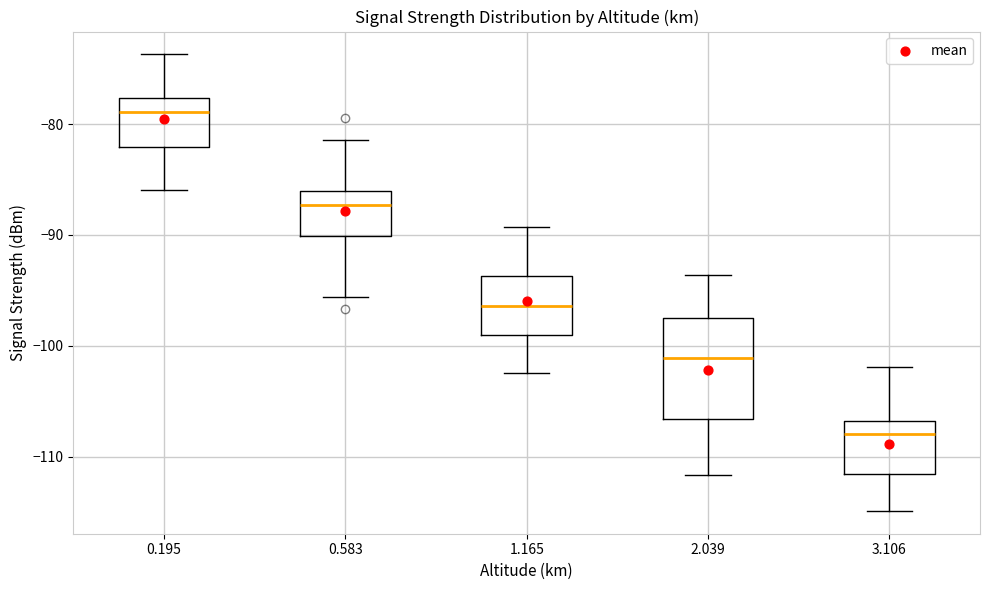

Reading left to right, read every box against the y-axis: the position of its median line, the range the box covers, and the ends of its whiskers. The values are not printed on the chart, so give them approximately, as read against the axis.

0.195: median -79, box -82 to -78, whiskers -86 to -74
0.583: median -87, box -90 to -86, whiskers -96 to -81
1.165: median -96, box -99 to -94, whiskers -102 to -89
2.039: median -101, box -107 to -97, whiskers -112 to -94
3.106: median -108, box -112 to -107, whiskers -115 to -102